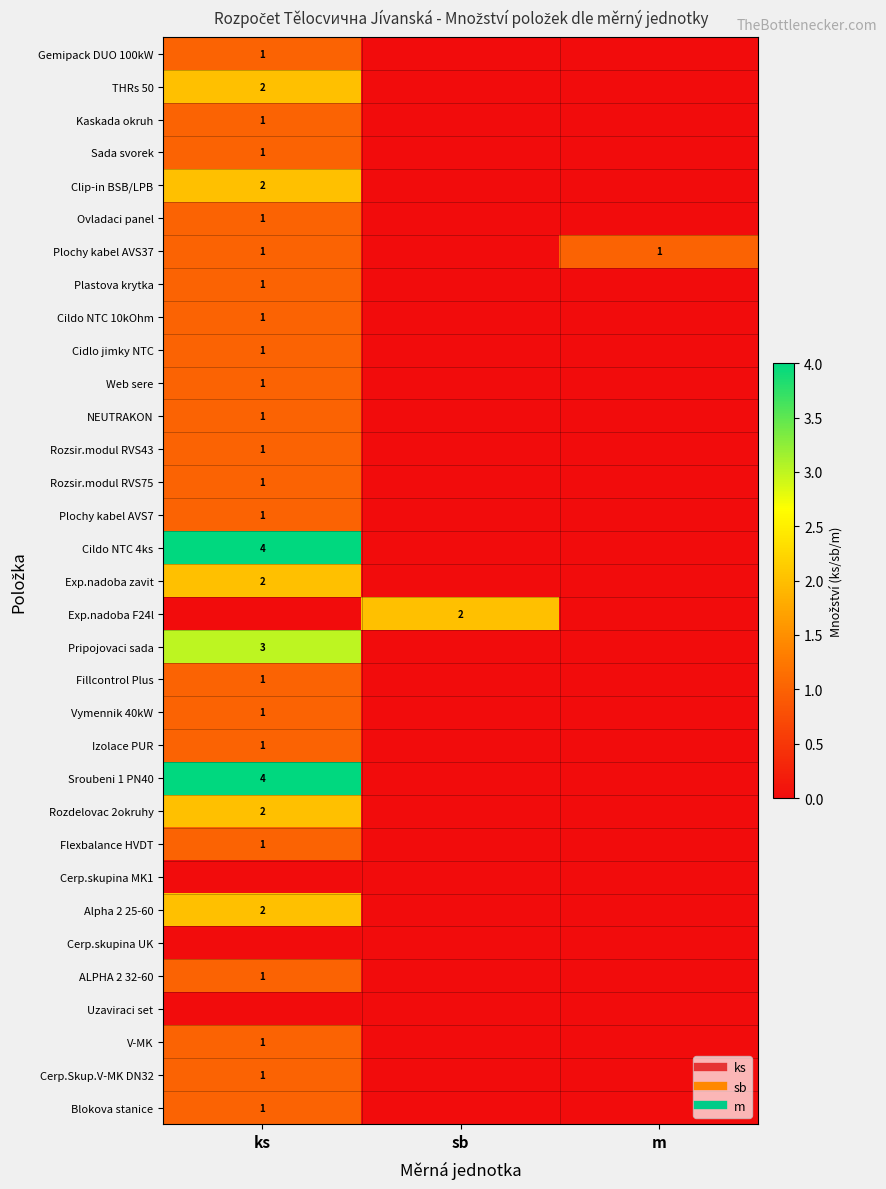

How many values in the Blokova stanice series exceed 0?

1